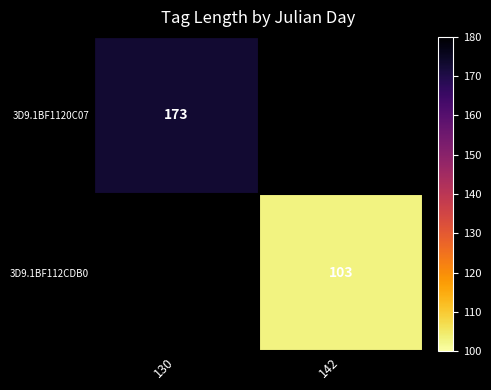

The 3D9.1BF1120C07 series shows 273 at 130. True or false?

False